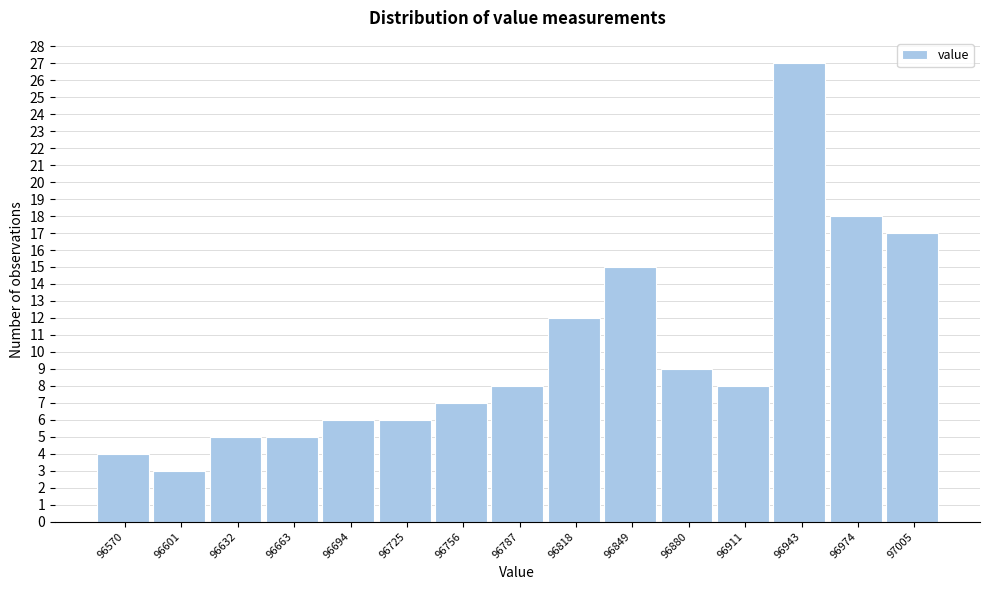

Reading left to right, extract all data points from this chart.

4	3	5	5	6	6	7	8	12	15	9	8	27	18	17